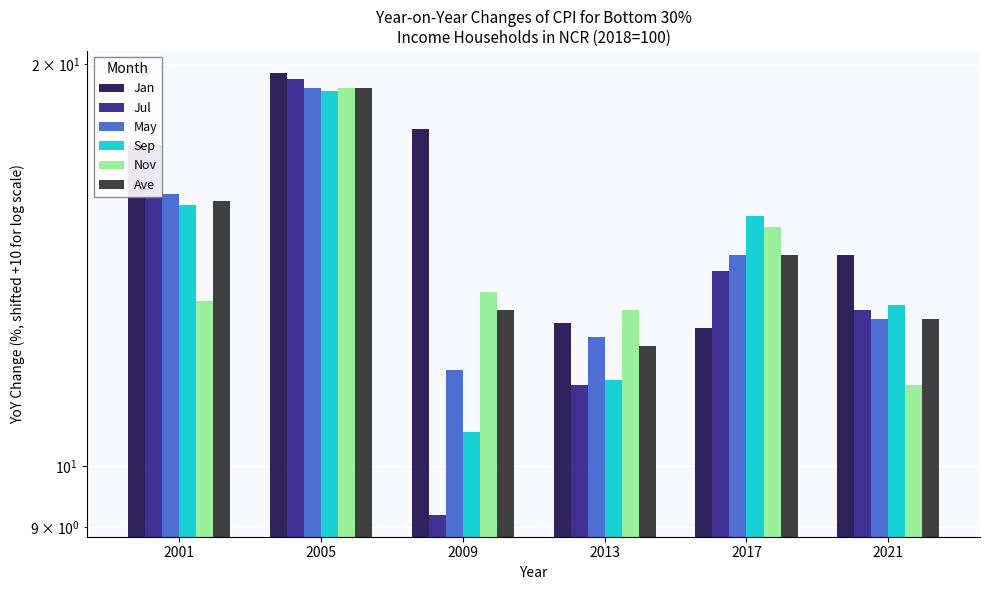

At how many categories does at least one series exceed 17?

3